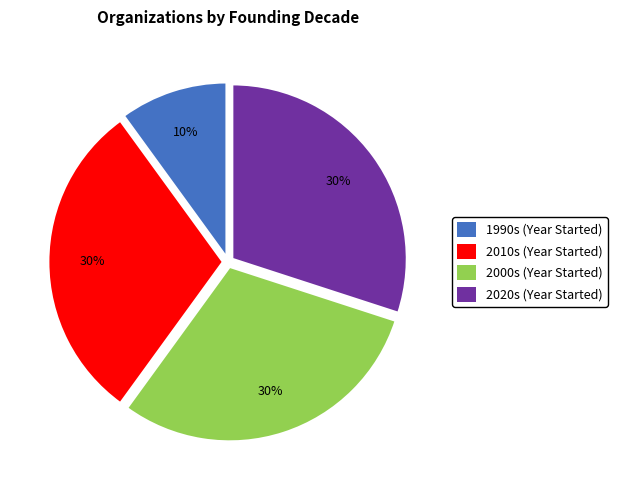

To the nearest percent, what percentage of the pie is 2000s (Year Started)?

30%